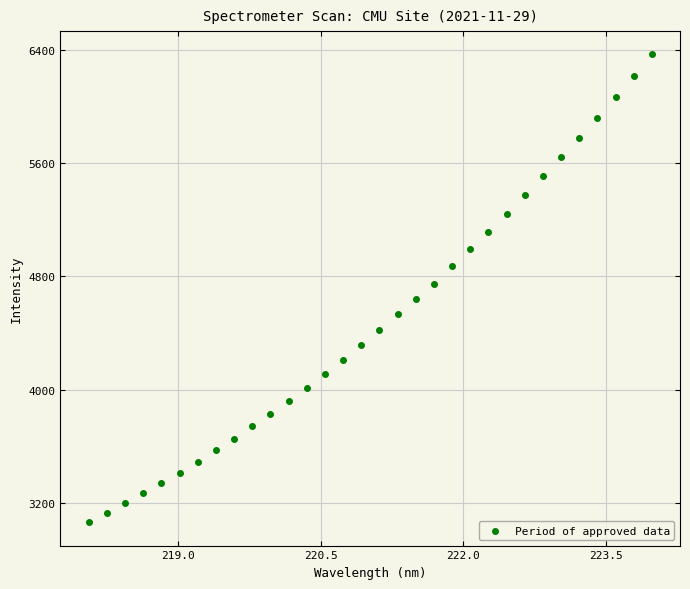

What is the range of X values (max minus min)?

5.9